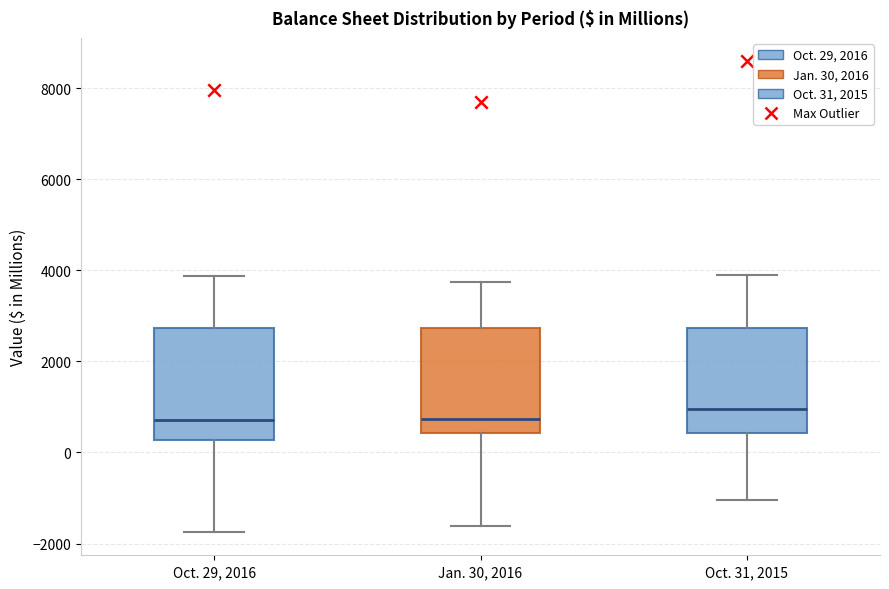

Reading left to right, transcribe this box plot: for each box, give where its median line is, the range the box spans, and where its two whiskers end, as read against the y-axis. The values are not printed on the chart, so give them approximately, as read against the axis.

Oct. 29, 2016: median 800, box 200 to 2800, whiskers -1800 to 3800
Jan. 30, 2016: median 800, box 400 to 2800, whiskers -1600 to 3800
Oct. 31, 2015: median 1000, box 400 to 2800, whiskers -1000 to 3800